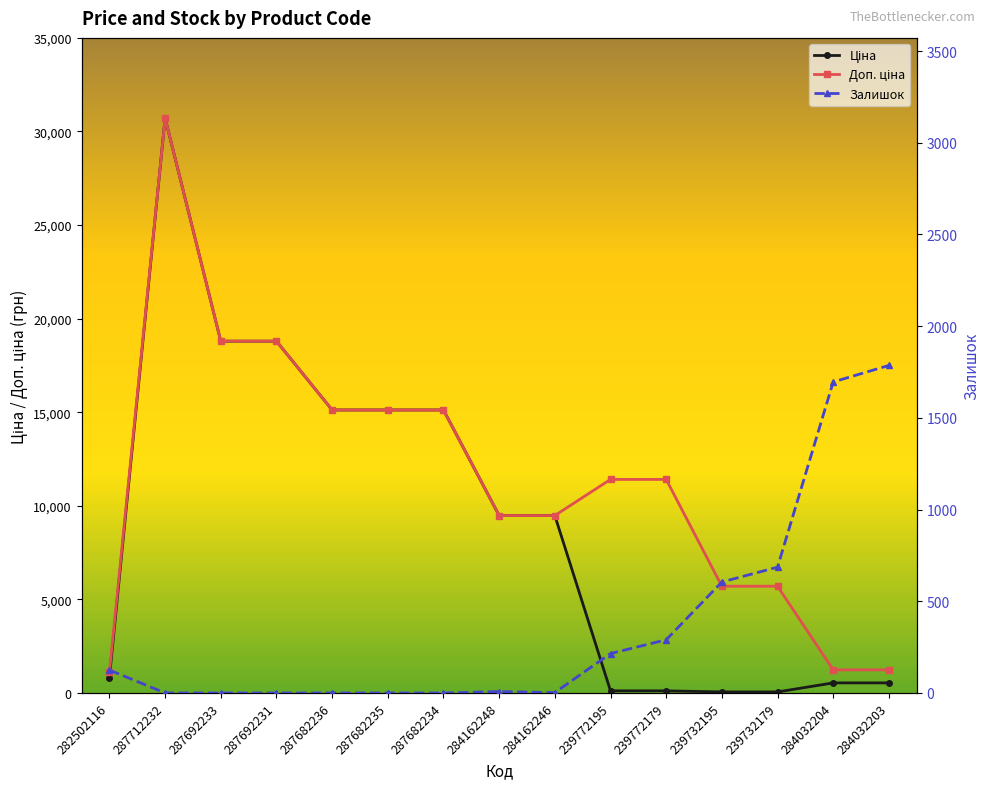

What is the difference between the maximum and second lowest values in the Залишок series?

1786.0